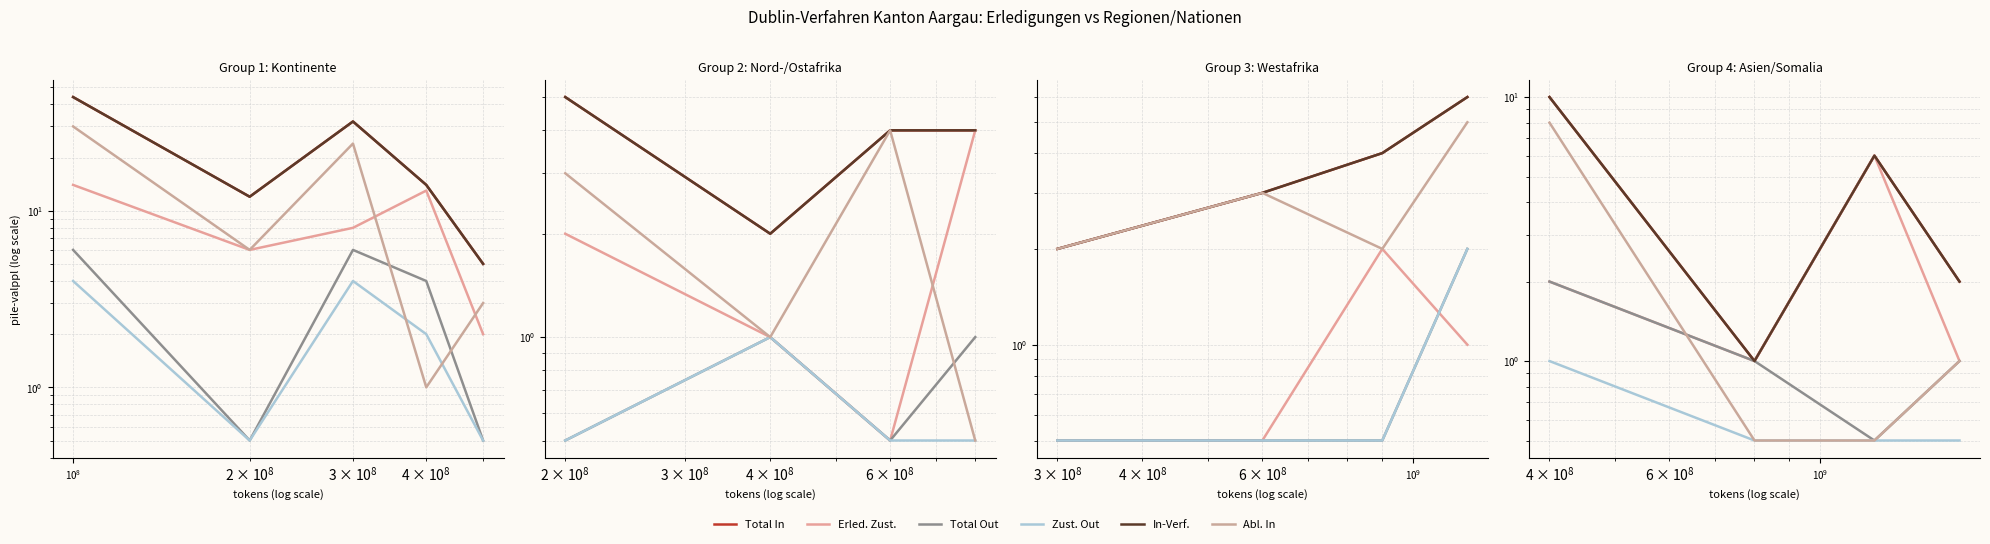

True or false: Total Erledigungen In (col_10) and Zustimmungen Out (col_5) intersect in this chart.

False